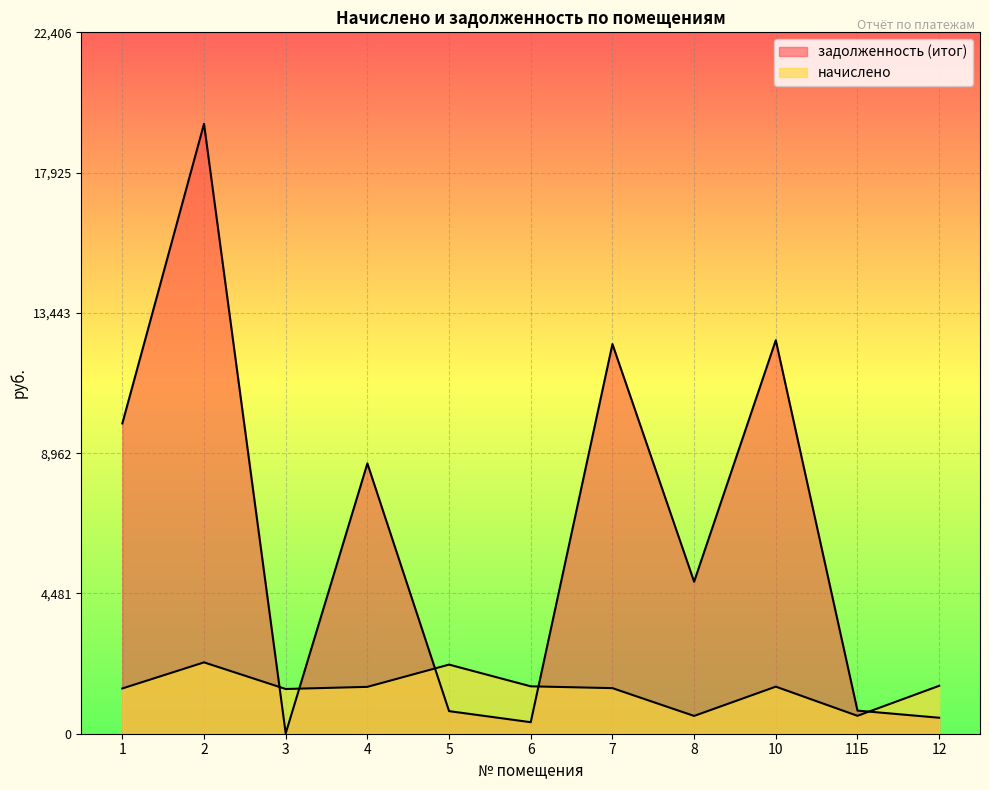

Reading left to right, what are all the values shown in this chart?

начислено: 1445.9	2279.3	1428.8	1496.9	2207.9	1513.9	1456.1	568.1	1503.7	571.6	1530.9
задолженность (итог): 9912.9	19483.9	11.4	8635.1	721.9	367.9	12447.1	4856.7	12570.2	738.8	510.6